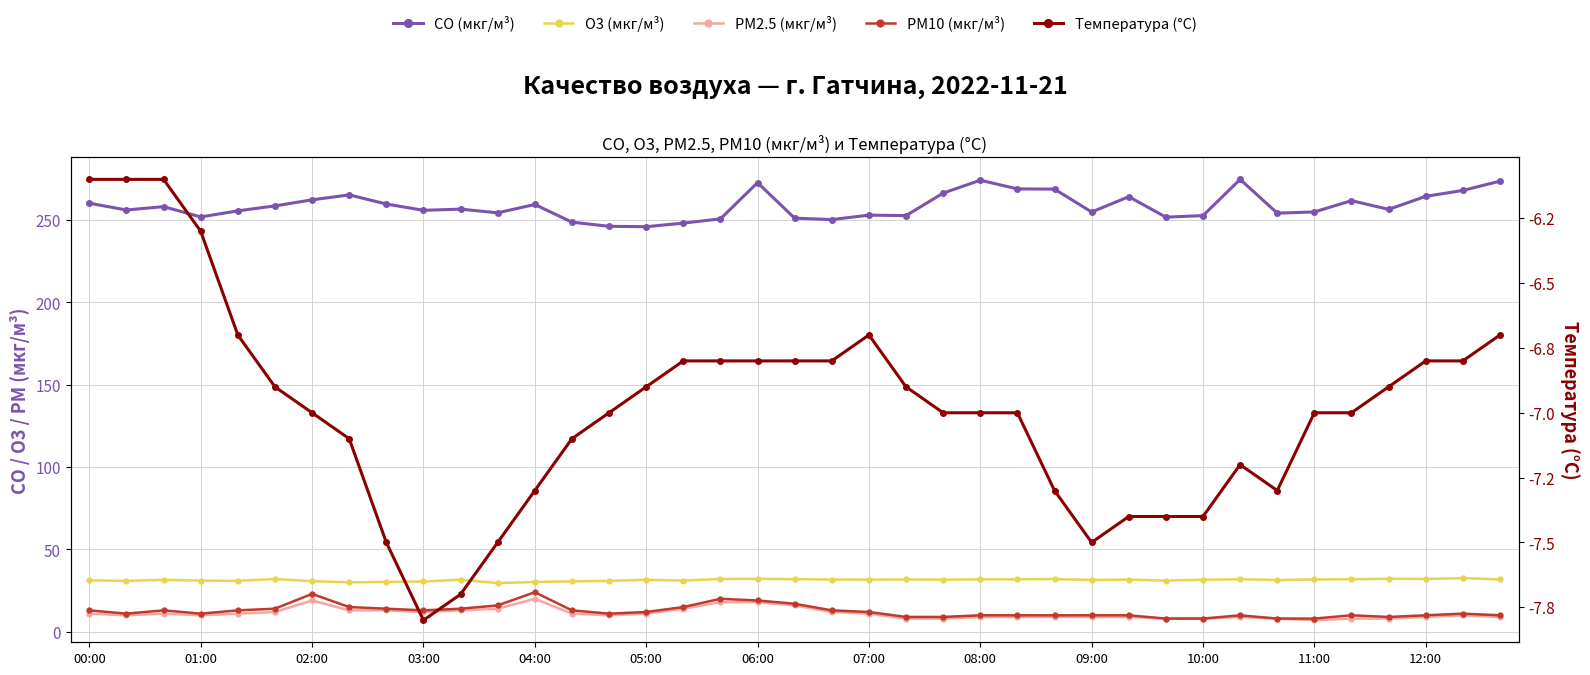

At which label does Температура (°C) first exceed -7?

00:00